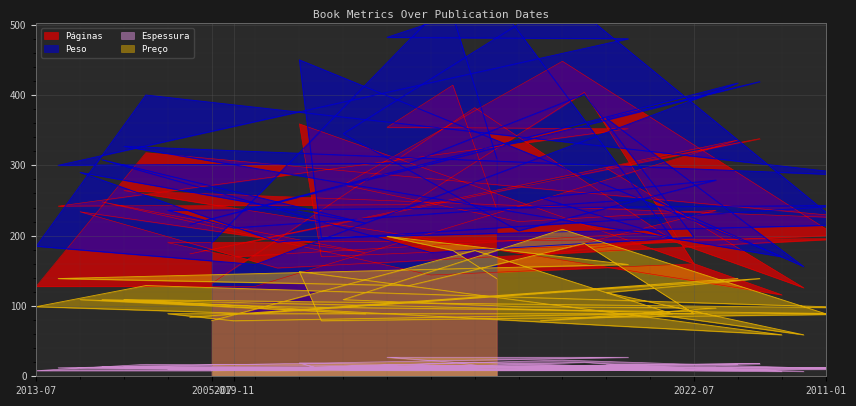

Reading left to right, list all the values displayed in this chart.

Páginas: 2013-07=128	2024-07=242	2021-05=234	2022-01=248	2013-03=264	2013-04=318	2020-02=190	2016-11=174	2005-07=132	2019-11=170	2014-10=128	2021-04=154	2012-08=359	2011-08=170	2009-03=272	2021-09=176	2025-01=354	2023-04=244	2022-03=144	2025-01=414	2007-09=382	2025-04=238	2008-08=220	2008-06=174	2010-04=448	2023-01=404	2017-05=296	2024-09=352	2019-09=204	2008-04=194	2022-07=160	2008-08=236	2015-09=336	2017-03=338	2013-03=116	2019-04=126	2011-01=210	2020-05=196	2013-03=224	2011-05=204
Peso: 2013-07=185	2024-07=300	2021-05=290	2022-01=308	2013-03=327	2013-04=400	2020-02=236	2016-11=216	2005-07=190	2019-11=211	2014-10=159	2021-04=191	2012-08=450	2011-08=197	2009-03=345	2021-09=218	2025-01=482	2023-04=303	2022-03=176	2025-01=513	2007-09=574	2025-04=310	2008-08=207	2008-06=254	2010-04=540	2023-01=401	2017-05=367	2024-09=480	2019-09=253	2008-04=197	2022-07=198	2008-08=279	2015-09=417	2017-03=419	2013-03=170	2019-04=156	2011-01=234	2020-05=243	2013-03=285	2011-05=217
Espessura: 2013-07=8	2024-07=12	2021-05=12	2022-01=13	2013-03=14	2013-04=17	2020-02=10	2016-11=10	2005-07=8	2019-11=9	2014-10=8	2021-04=8	2012-08=19	2011-08=10	2009-03=14	2021-09=9	2025-01=27	2023-04=12	2022-03=8	2025-01=20	2007-09=20	2025-04=12	2008-08=12	2008-06=10	2010-04=23	2023-01=20	2017-05=16	2024-09=27	2019-09=11	2008-04=11	2022-07=9	2008-08=13	2015-09=17	2017-03=18	2013-03=7	2019-04=7	2011-01=11	2020-05=10	2013-03=12	2011-05=11
Preço: 2013-07=99	2024-07=139	2021-05=109	2022-01=109	2013-03=109	2013-04=129	2020-02=89	2016-11=84	2005-07=79	2019-11=79	2014-10=89	2021-04=99	2012-08=149	2011-08=79	2009-03=109	2021-09=89	2025-01=199	2023-04=129	2022-03=99	2025-01=179	2007-09=179	2025-04=139	2008-08=99	2008-06=79	2010-04=209	2023-01=189	2017-05=119	2024-09=159	2019-09=89	2008-04=89	2022-07=89	2008-08=97	2015-09=139	2017-03=139	2013-03=59	2019-04=59	2011-01=89	2020-05=89	2013-03=97	2011-05=89